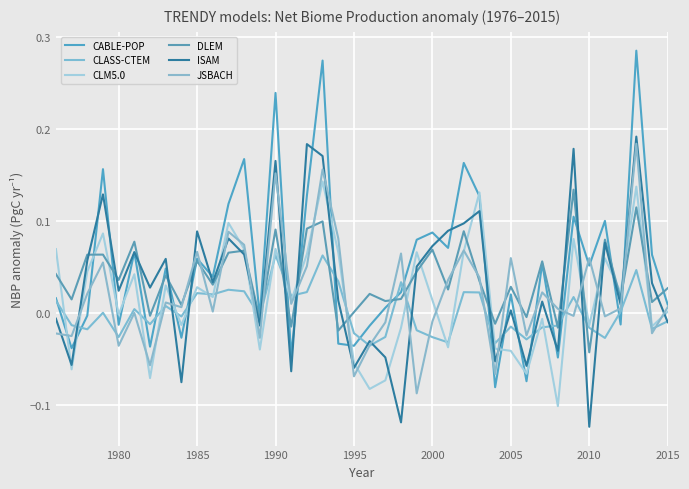

What is the value of the CABLE-POP point at the 36th from the left?

0.1